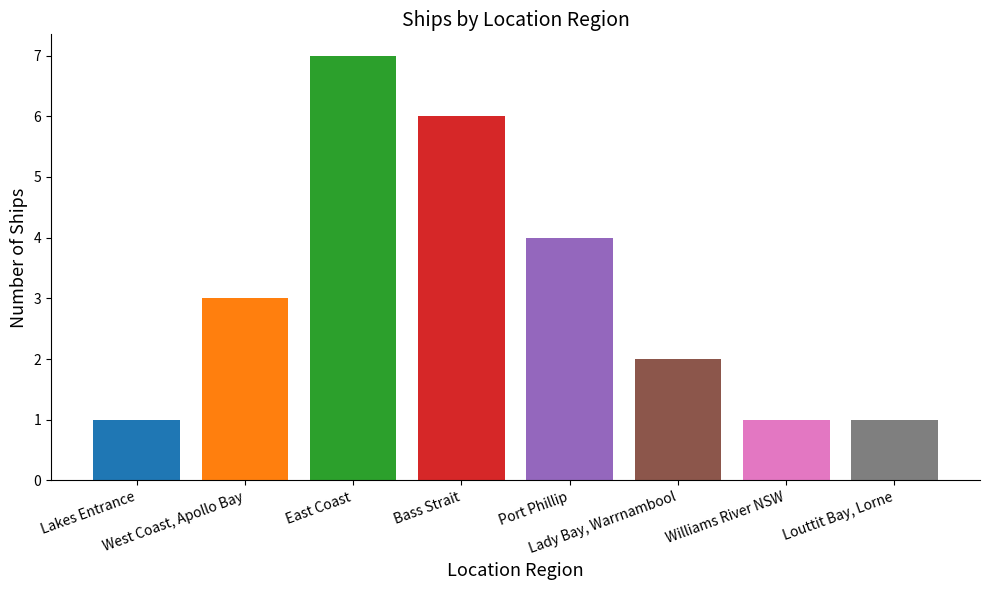

What is the average value?

3